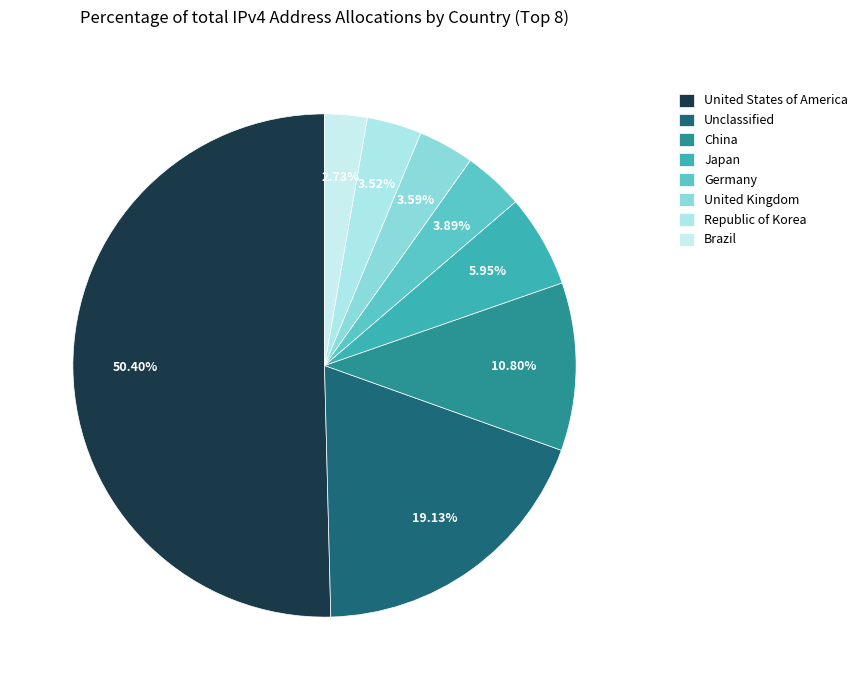

Which category accounts for the majority?

United States of America